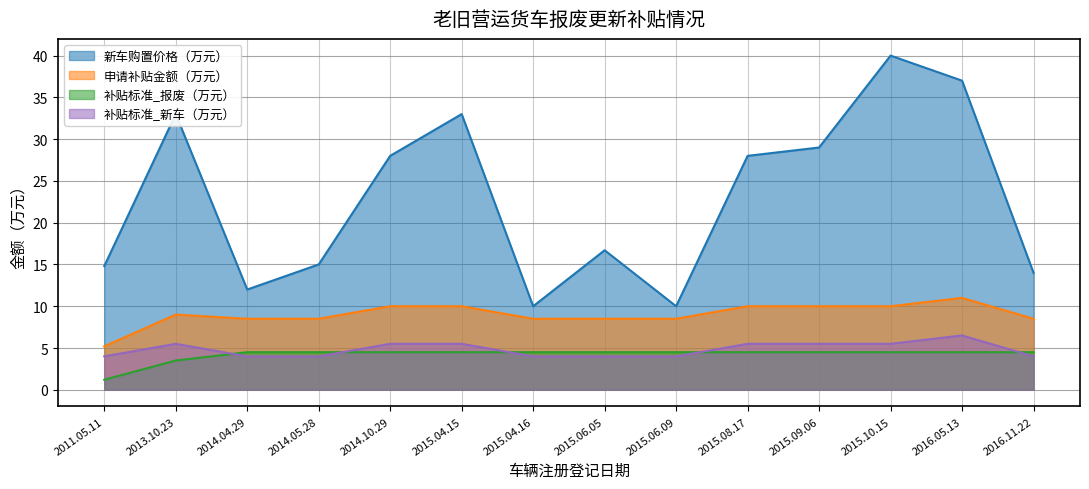

At which category is the sum across all series the highest?

2015.10.15